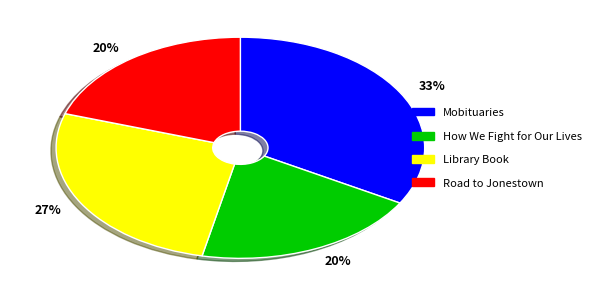

Which category has the biggest portion of the pie?

Mobituaries